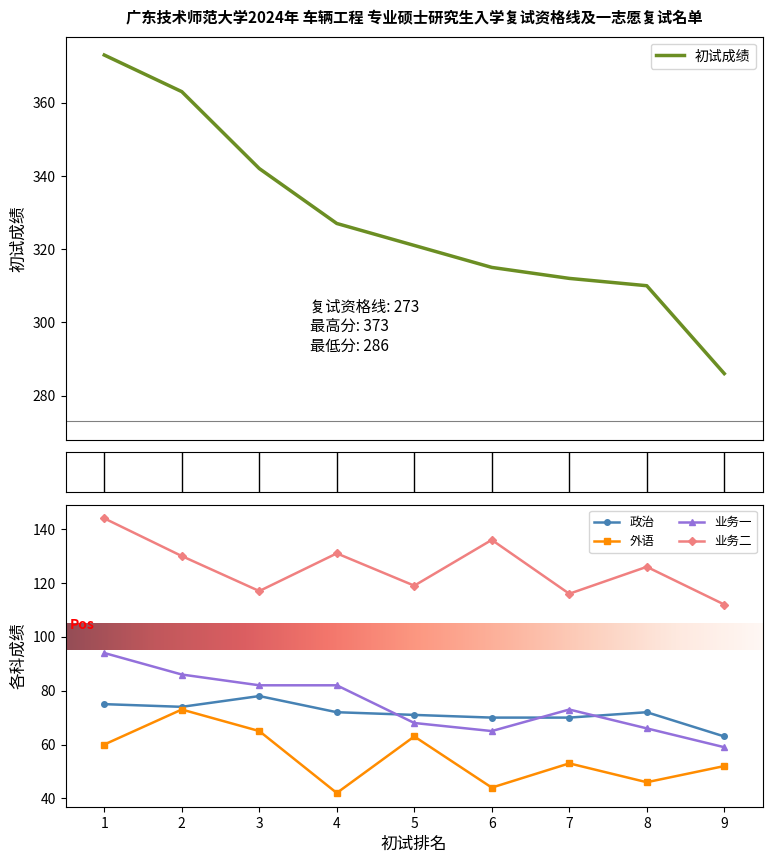

Reading left to right, list all the values displayed in this chart.

政治: 75	74	78	72	71	70	70	72	63
外语: 60	73	65	42	63	44	53	46	52
业务一: 94	86	82	82	68	65	73	66	59
业务二: 144	130	117	131	119	136	116	126	112
初试成绩: 373	363	342	327	321	315	312	310	286